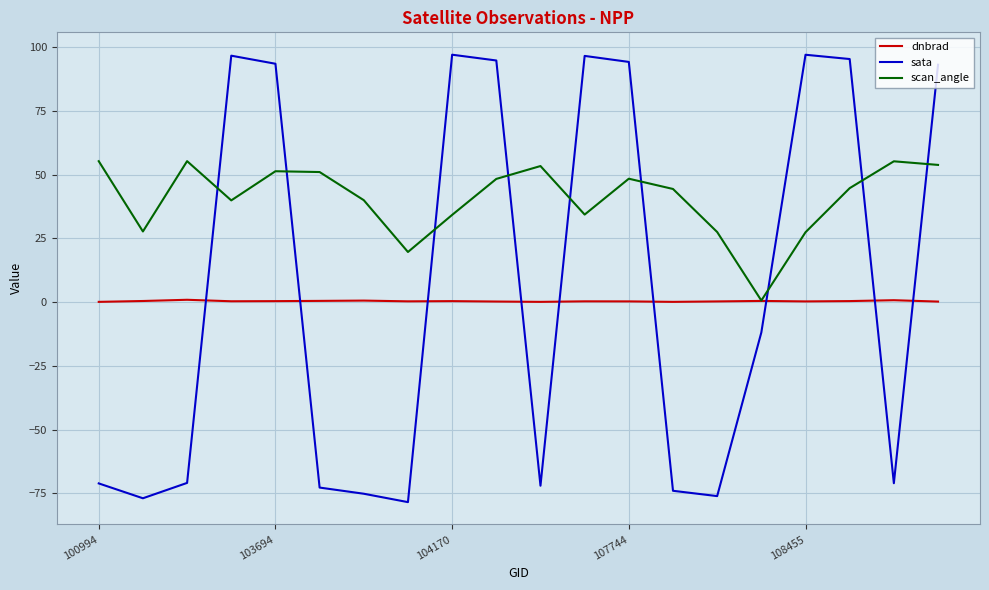

What is the greatest value displayed?

97.1